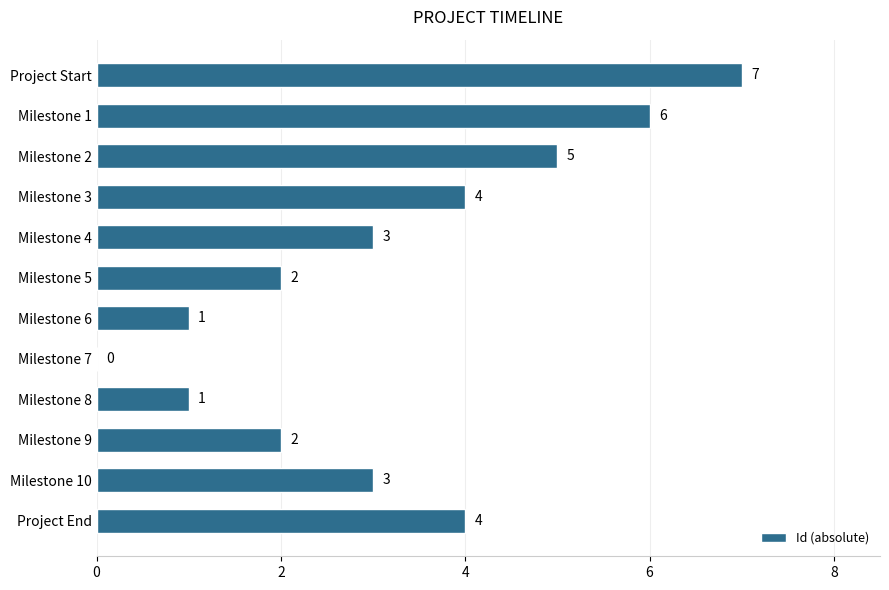

The chart shows a value of 2 at Milestone 6. True or false?

False